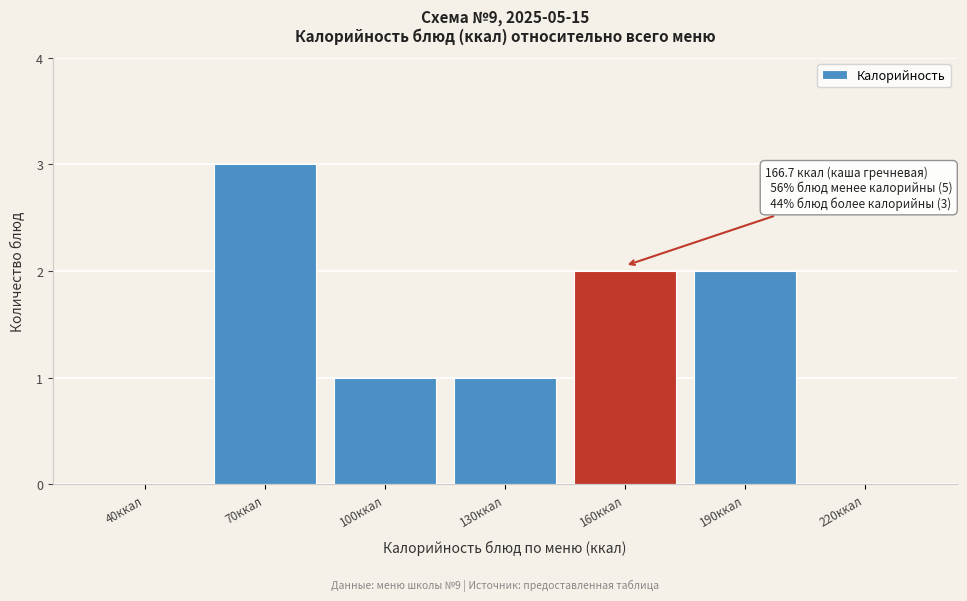

Reading left to right, transcribe all the data shown in this chart.

40ккал=0	70ккал=3	100ккал=1	130ккал=1	160ккал=2	190ккал=2	220ккал=0